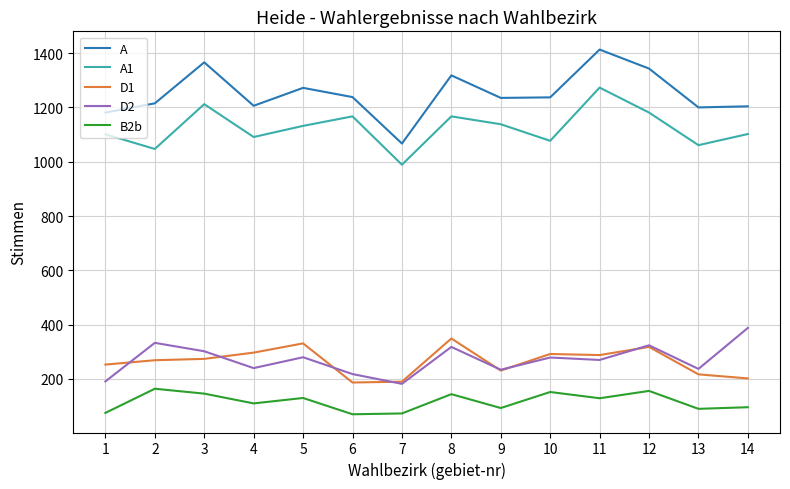

Which series has the largest range (max minus min)?

A